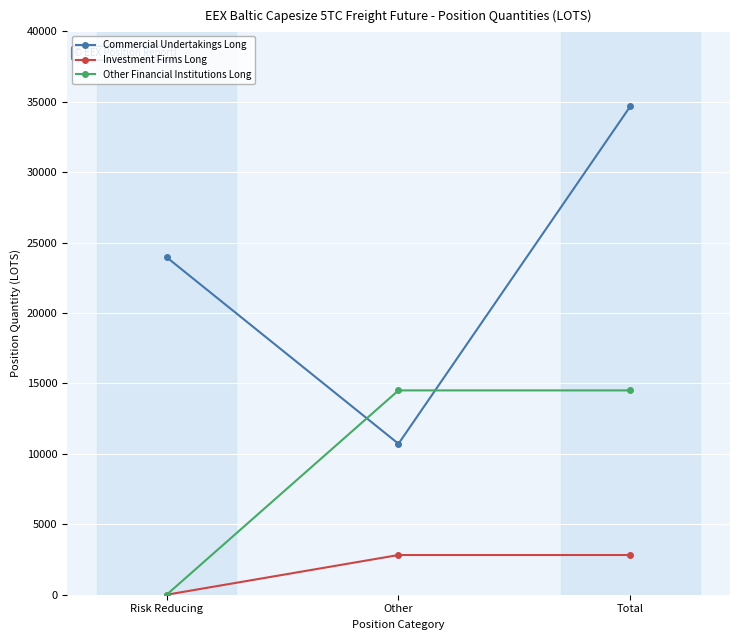

At how many categories does at least one series exceed 1992?

3